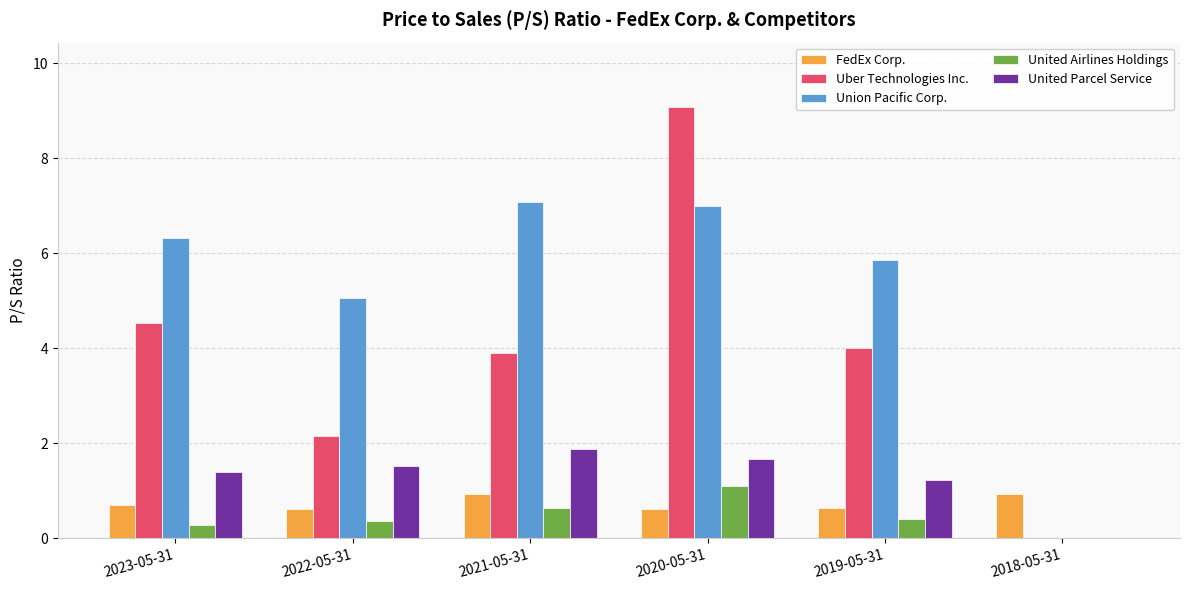

At which label is United Airlines Holdings closest to 0?

2018-05-31